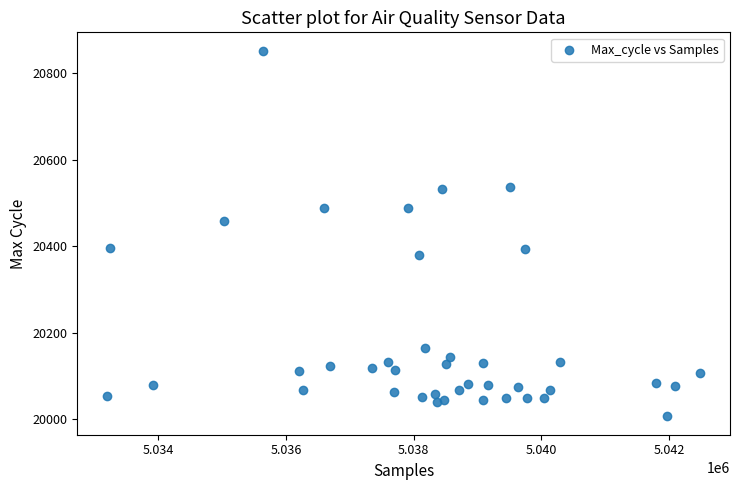

What is the range of X values (max minus min)?

9297